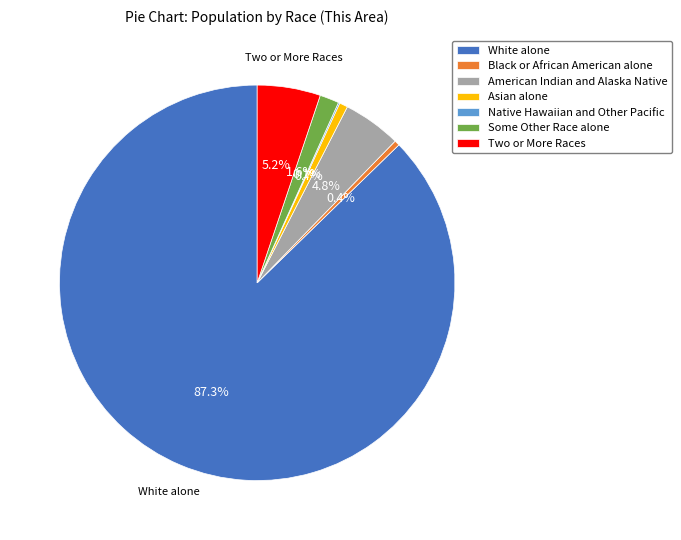

Which slice is the largest?

White alone